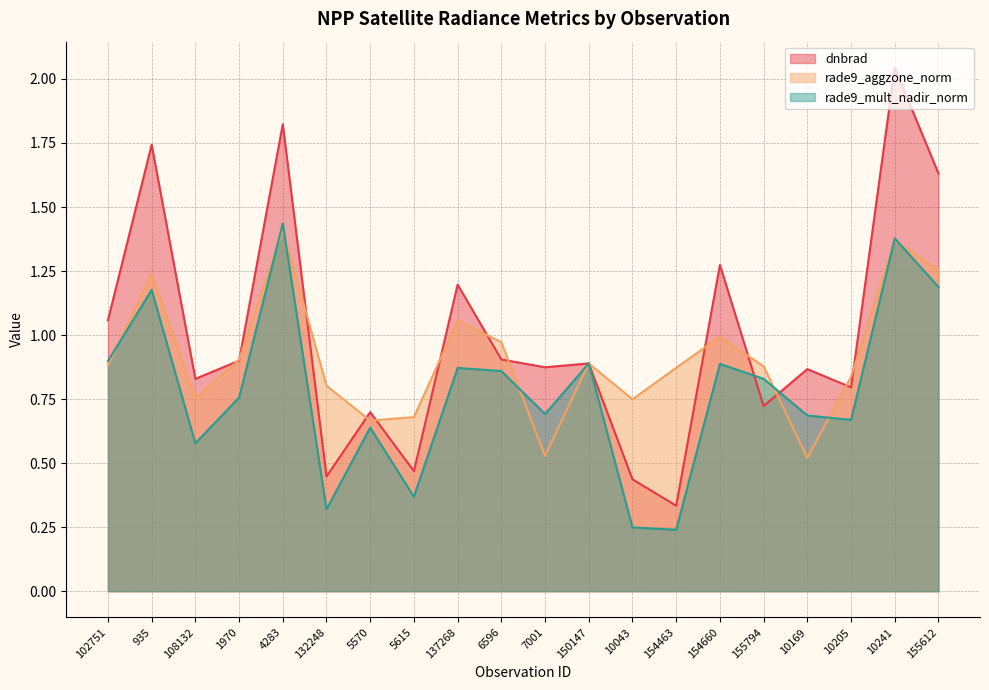

Reading left to right, transcribe all the data shown in this chart.

dnbrad: 102751=1.1	935=1.7	108132=0.8	1970=0.9	4283=1.8	132248=0.4	5570=0.7	5615=0.5	137268=1.2	6596=0.9	7001=0.9	150147=0.9	10043=0.4	154463=0.3	154660=1.3	155794=0.7	10169=0.9	10205=0.8	10241=2.0	155612=1.6
rade9_aggzone_norm: 102751=0.9	935=1.2	108132=0.8	1970=0.9	4283=1.4	132248=0.8	5570=0.7	5615=0.7	137268=1.1	6596=1.0	7001=0.5	150147=0.9	10043=0.7	154463=0.9	154660=1.0	155794=0.9	10169=0.5	10205=0.8	10241=1.4	155612=1.3
rade9_mult_nadir_norm: 102751=0.9	935=1.2	108132=0.6	1970=0.8	4283=1.4	132248=0.3	5570=0.6	5615=0.4	137268=0.9	6596=0.9	7001=0.7	150147=0.9	10043=0.2	154463=0.2	154660=0.9	155794=0.8	10169=0.7	10205=0.7	10241=1.4	155612=1.2